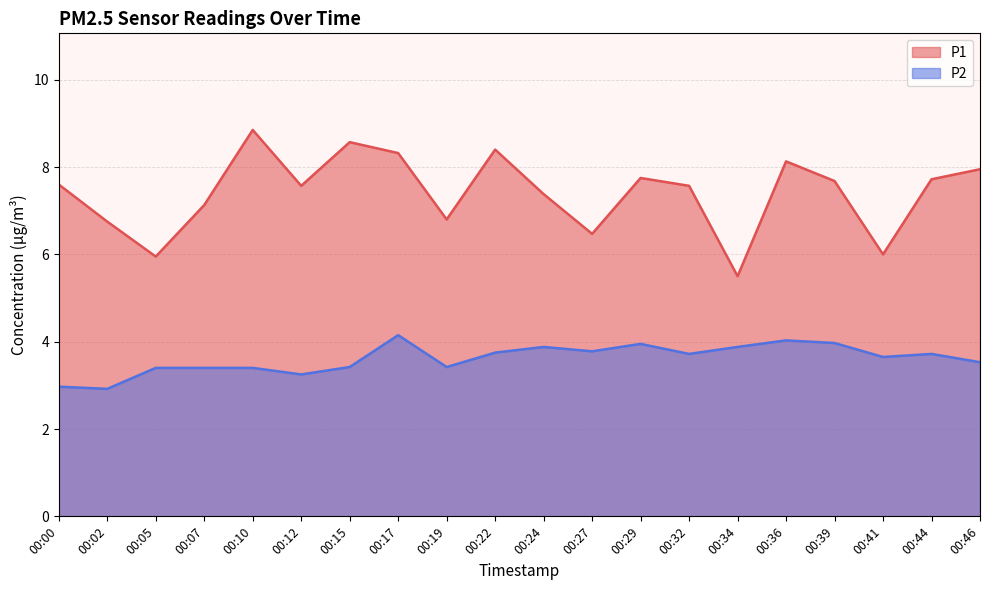

True or false: P2 and P1 cross at least once.

False